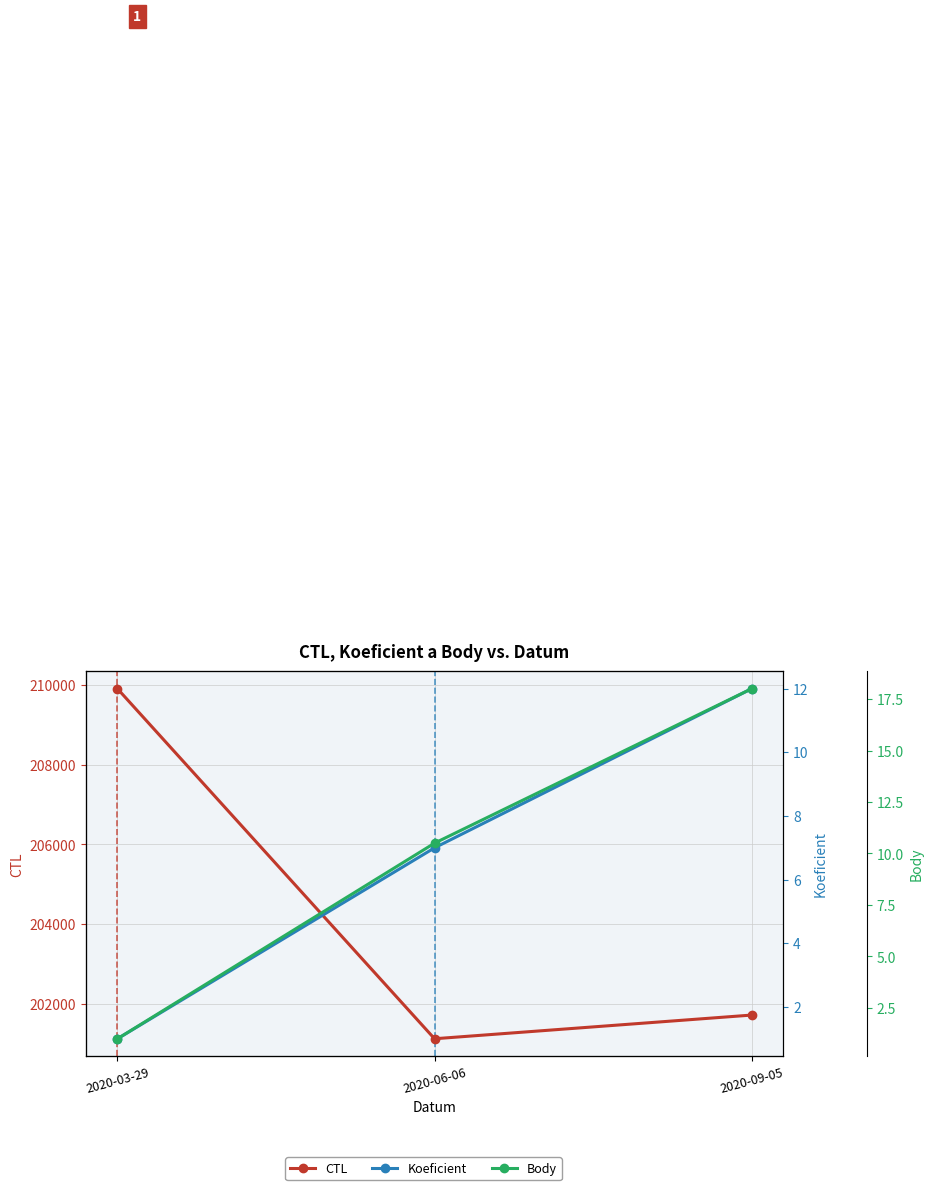

The Koeficient series shows 0.7 at 2020-03-29. True or false?

False